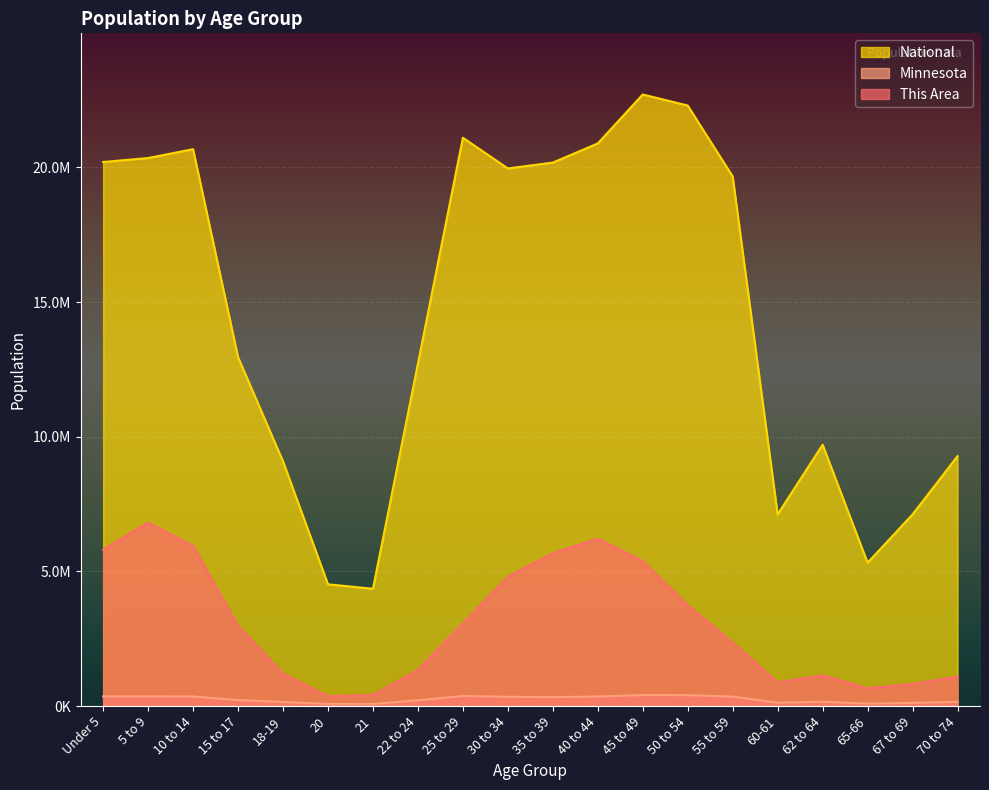

What is the minimum value shown in the chart?

70594.0